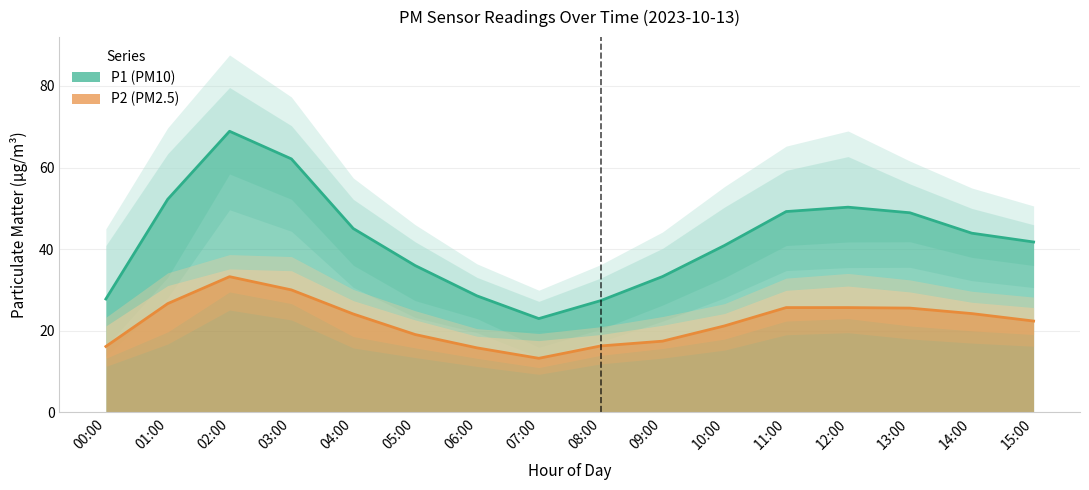

Rank the series by their average value, from highest to lowest.

P1, P2